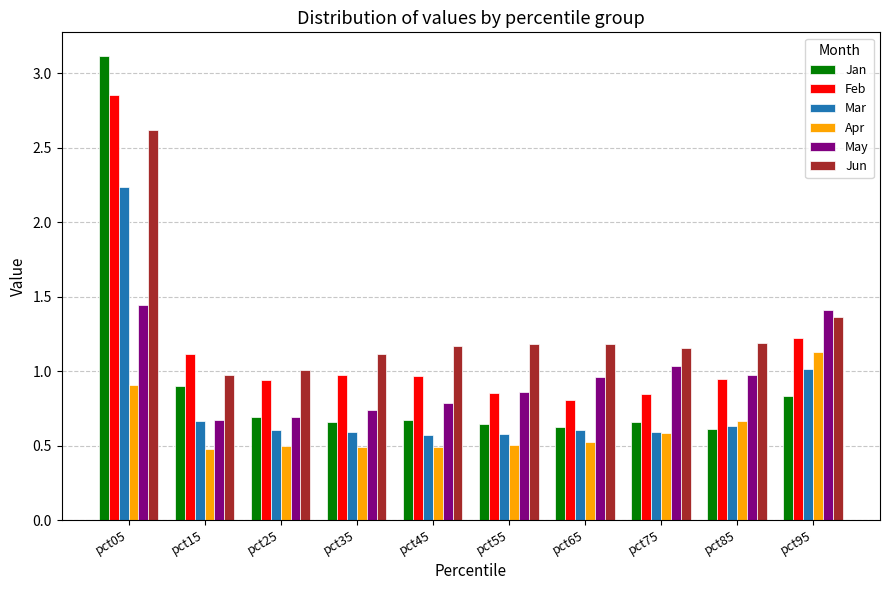

True or false: Jan has a value of 0.9 at pct45.

False